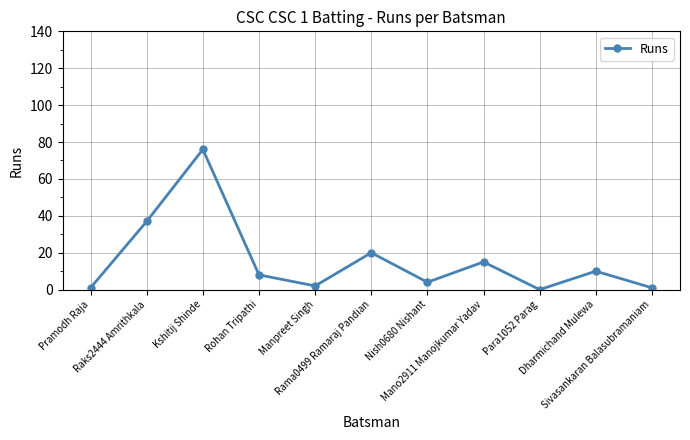

How many distinct data groups are displayed?

1